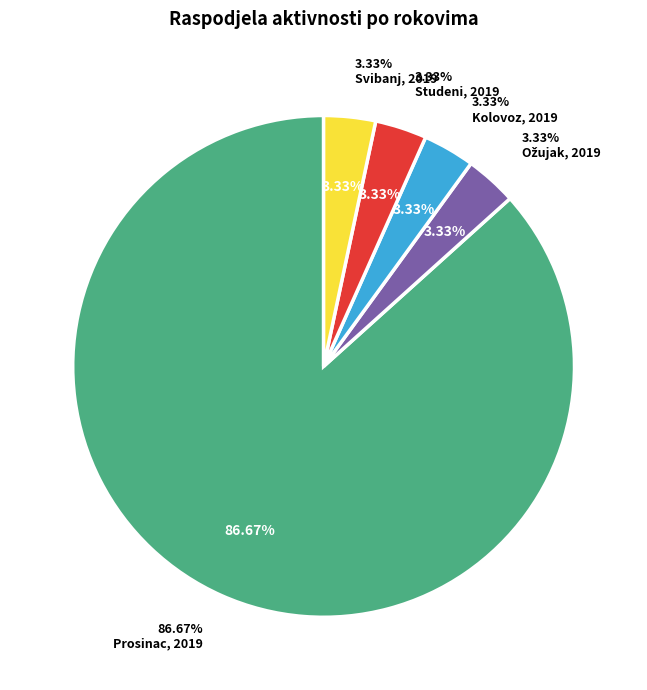

Rank the categories by value from lowest to highest.

Ožujak, 2019, Kolovoz, 2019, Studeni, 2019, Svibanj, 2019, Prosinac, 2019